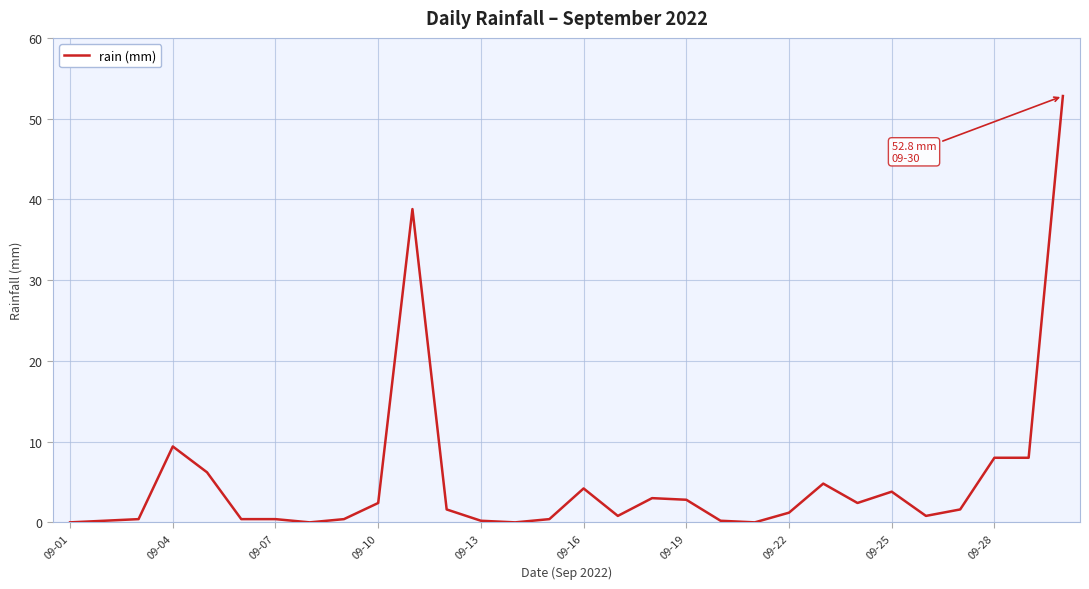

What is the difference between the maximum and minimum values?

52.8